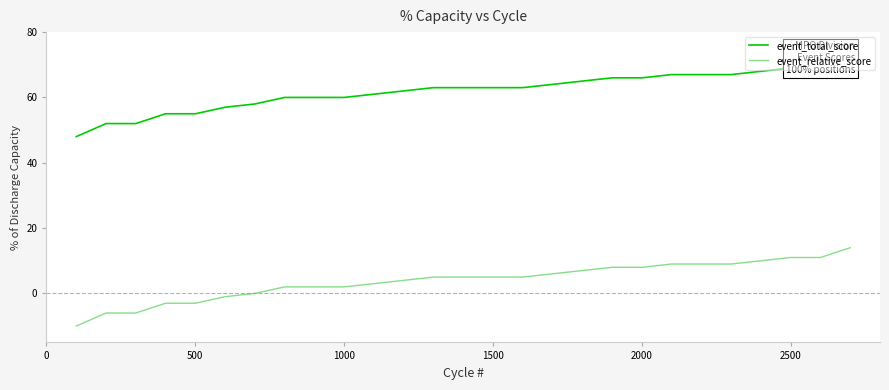

What is the highest value of the event_relative_score series?

14